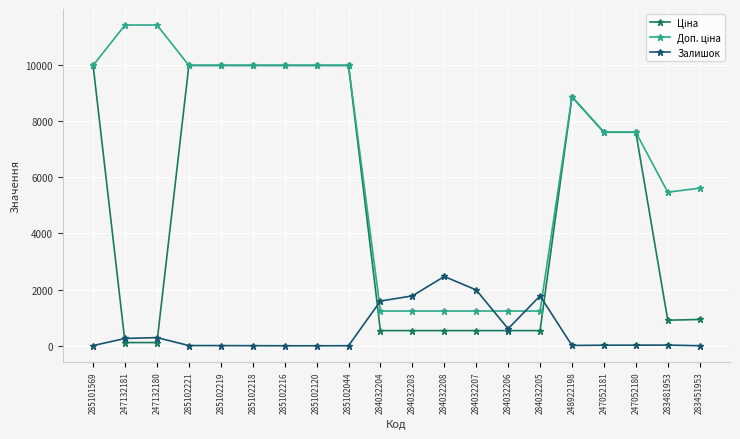

What is the spread (max minus min) of values at 285102120?

9975.0